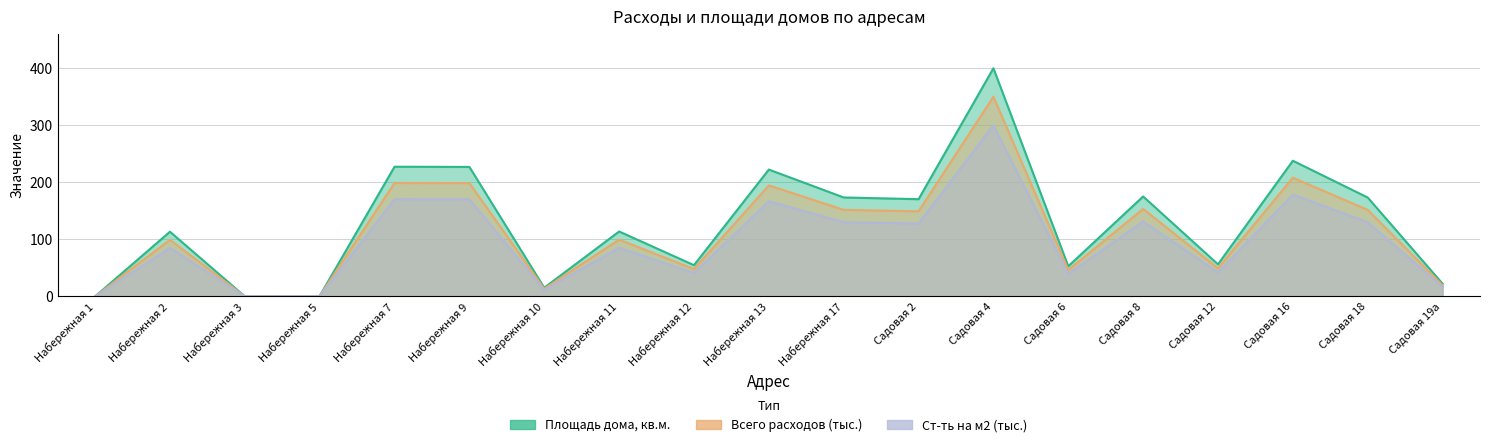

What is the label of the 6th point from the right?

Садовая 6